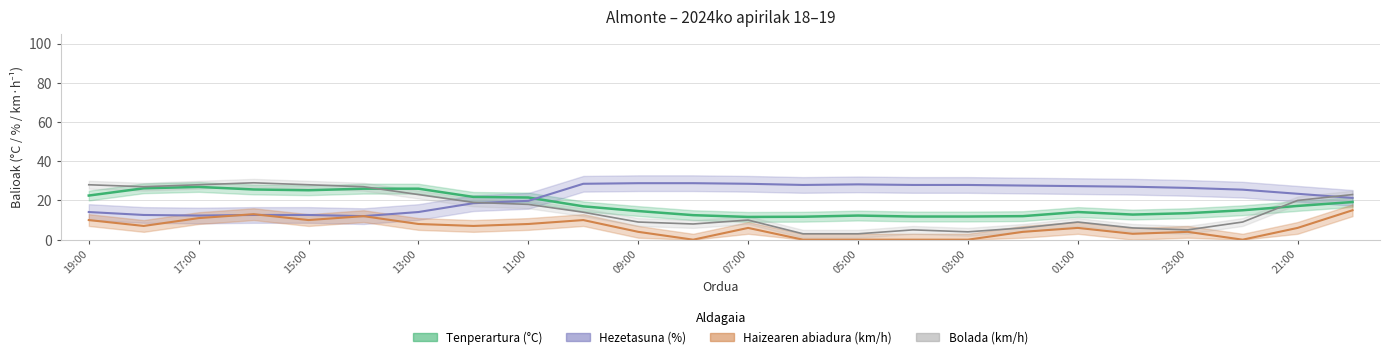

How many data points in Haizearen abiadura (km/h) are above 6?

11